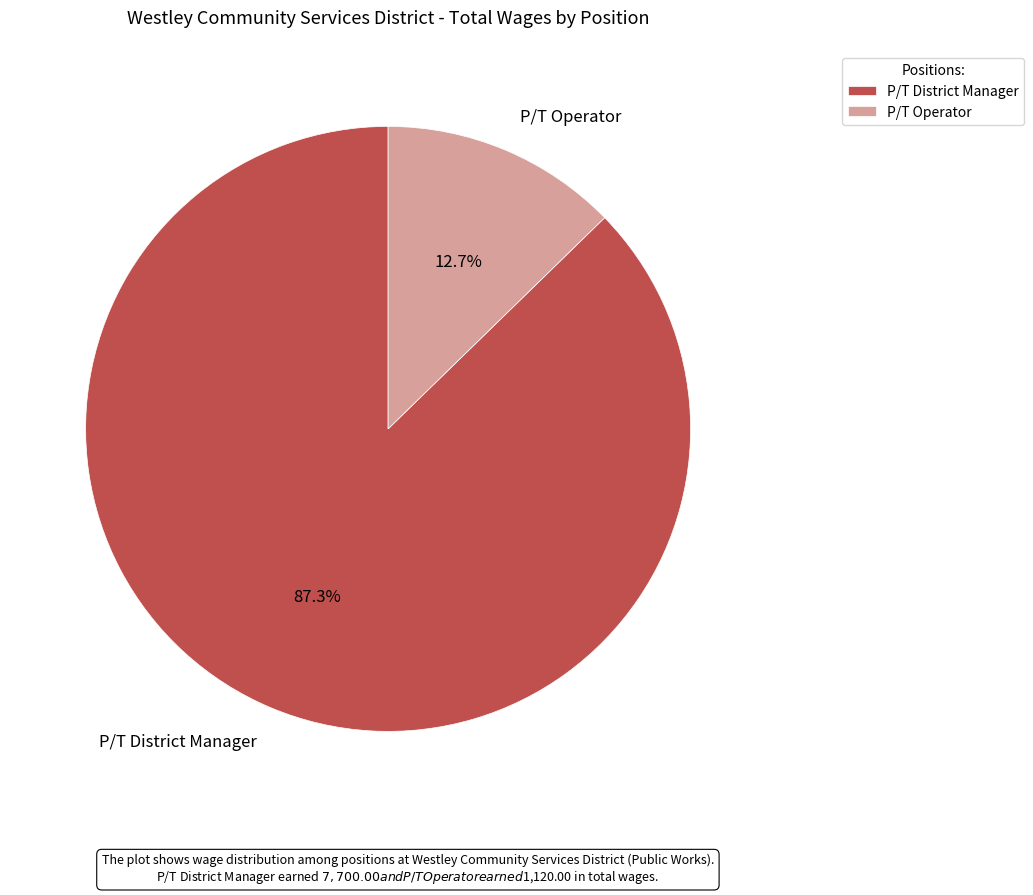

Does P/T Operator account for over 50% of the chart?

No